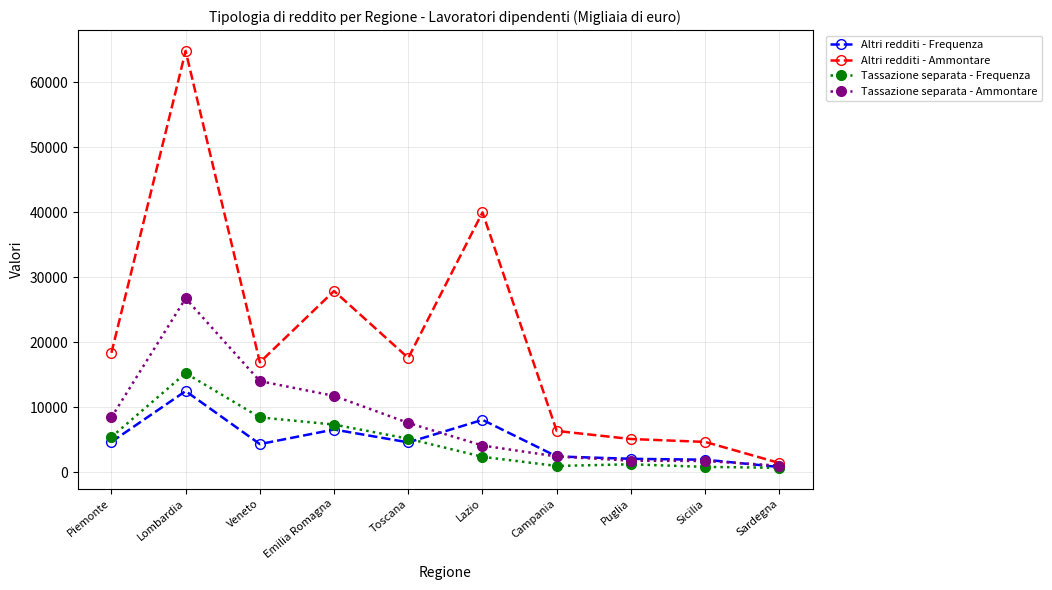

How many distinct data groups are displayed?

4